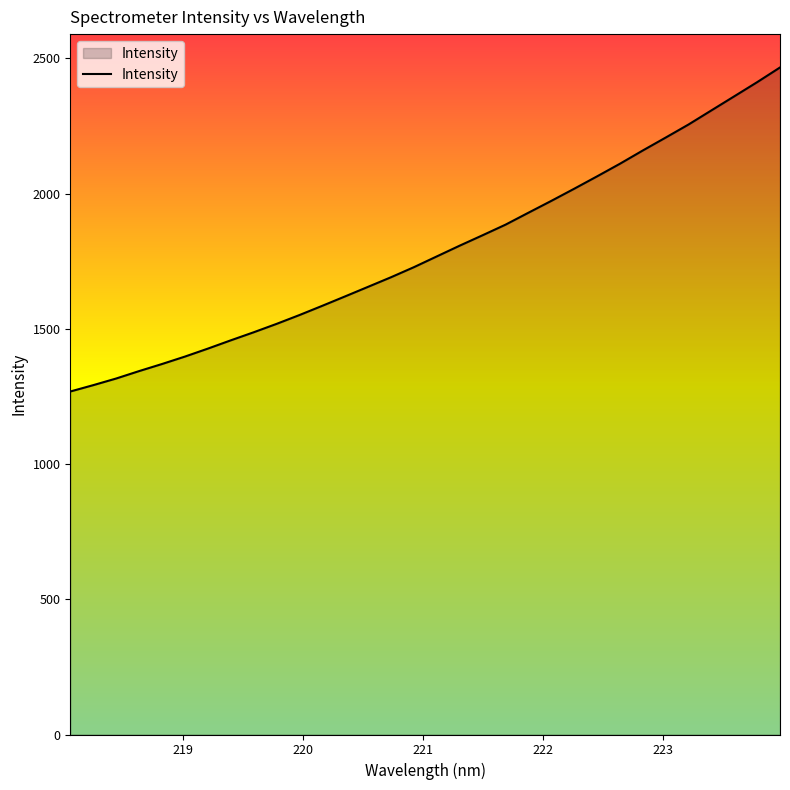

What is the minimum value shown in the chart?

1268.3